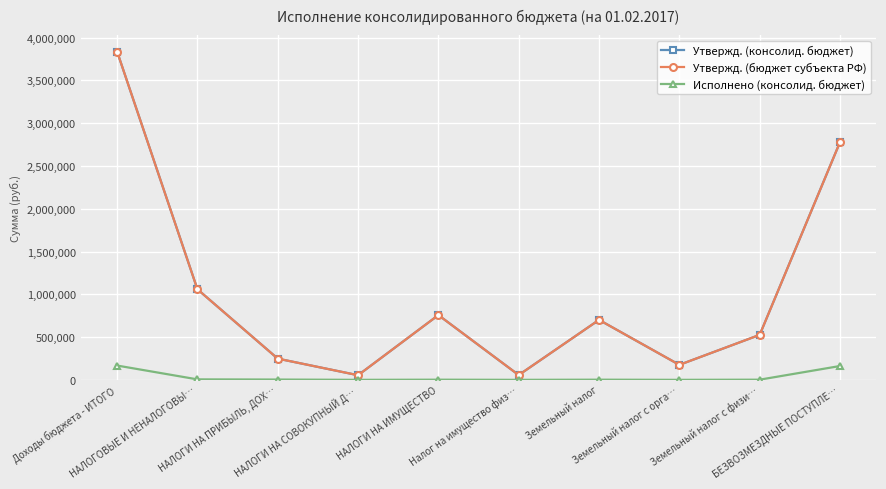

Is this an area chart (filled region under the line)?

No